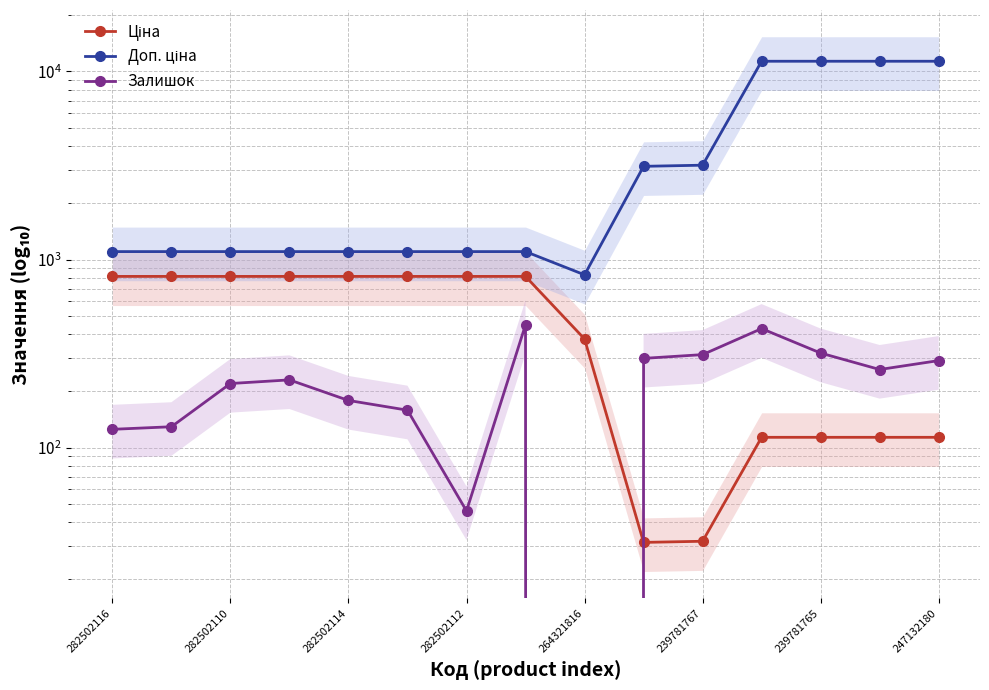

What is the sum of the Доп. ціна values at 14 and 9?

14464.0